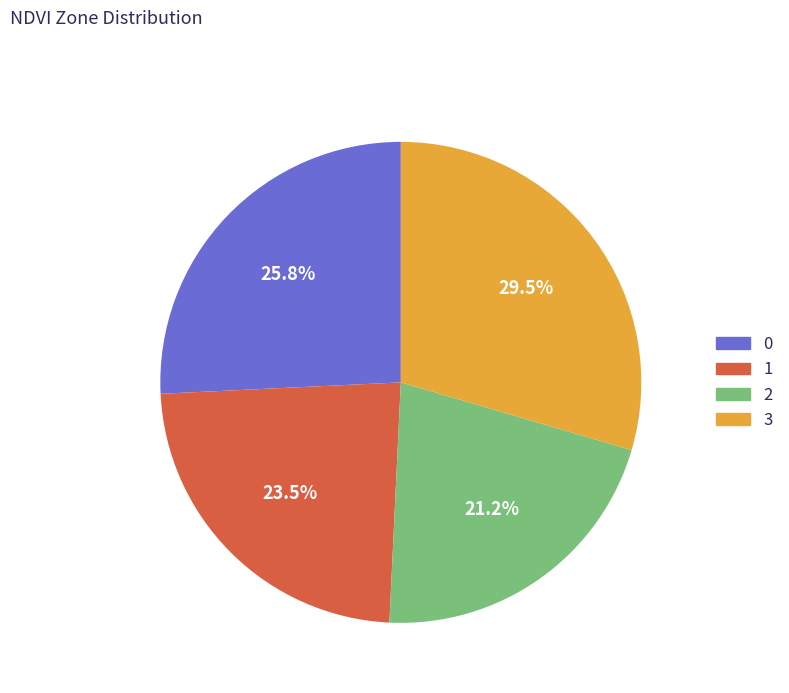

Count the number of slices in the pie.

4